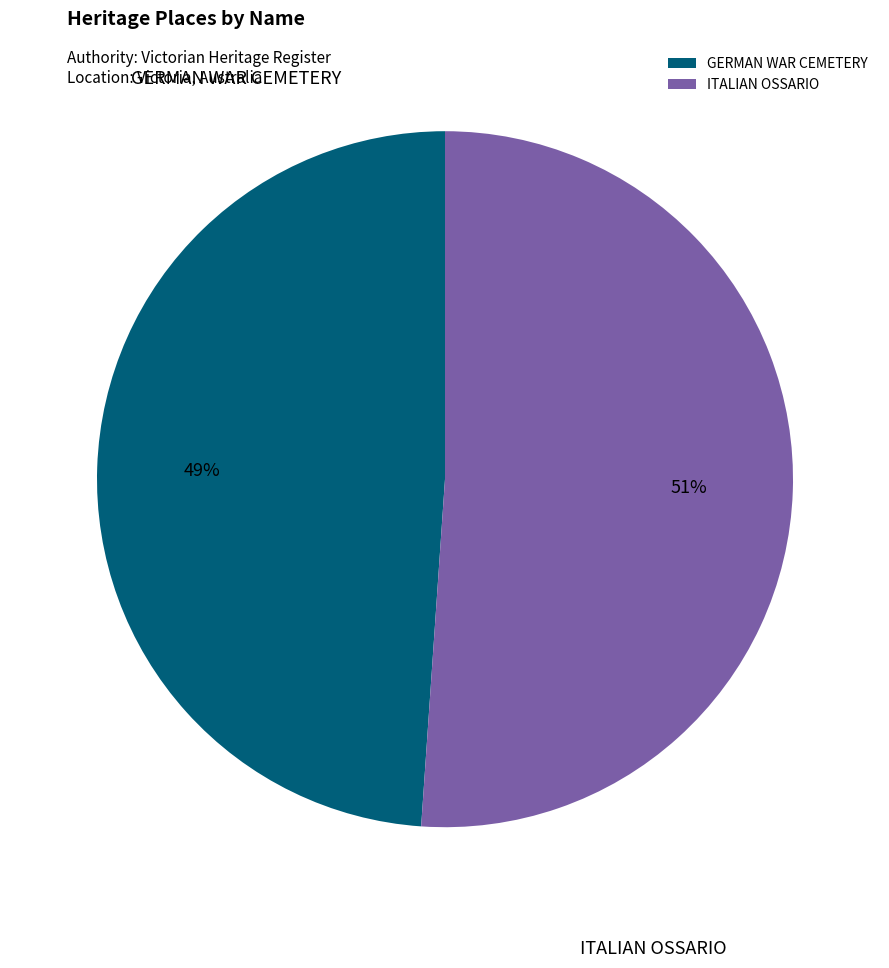

True or false: ITALIAN OSSARIO accounts for 51% of the total.

True